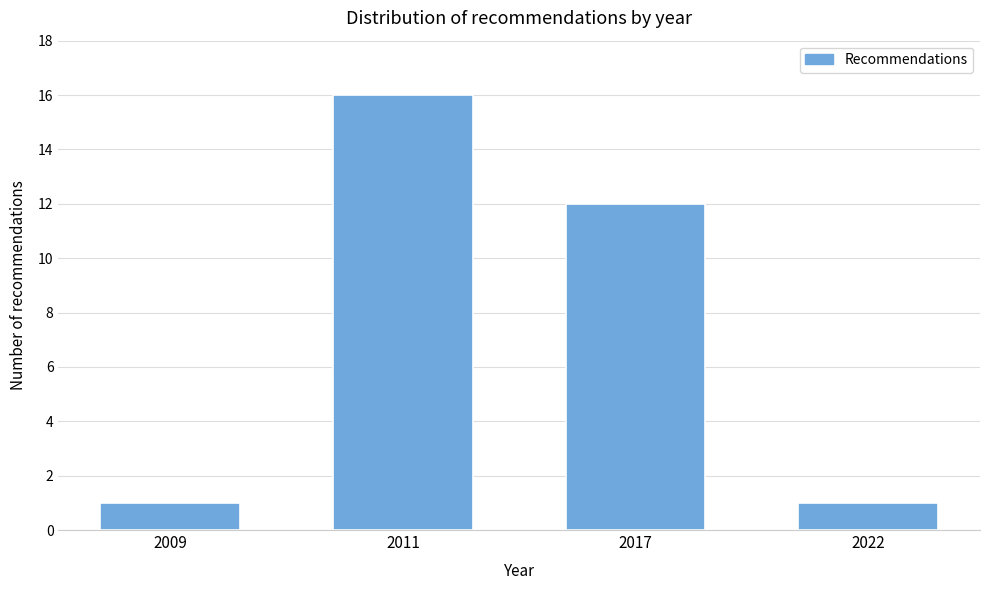

Reading left to right, transcribe all the data shown in this chart.

1	16	12	1